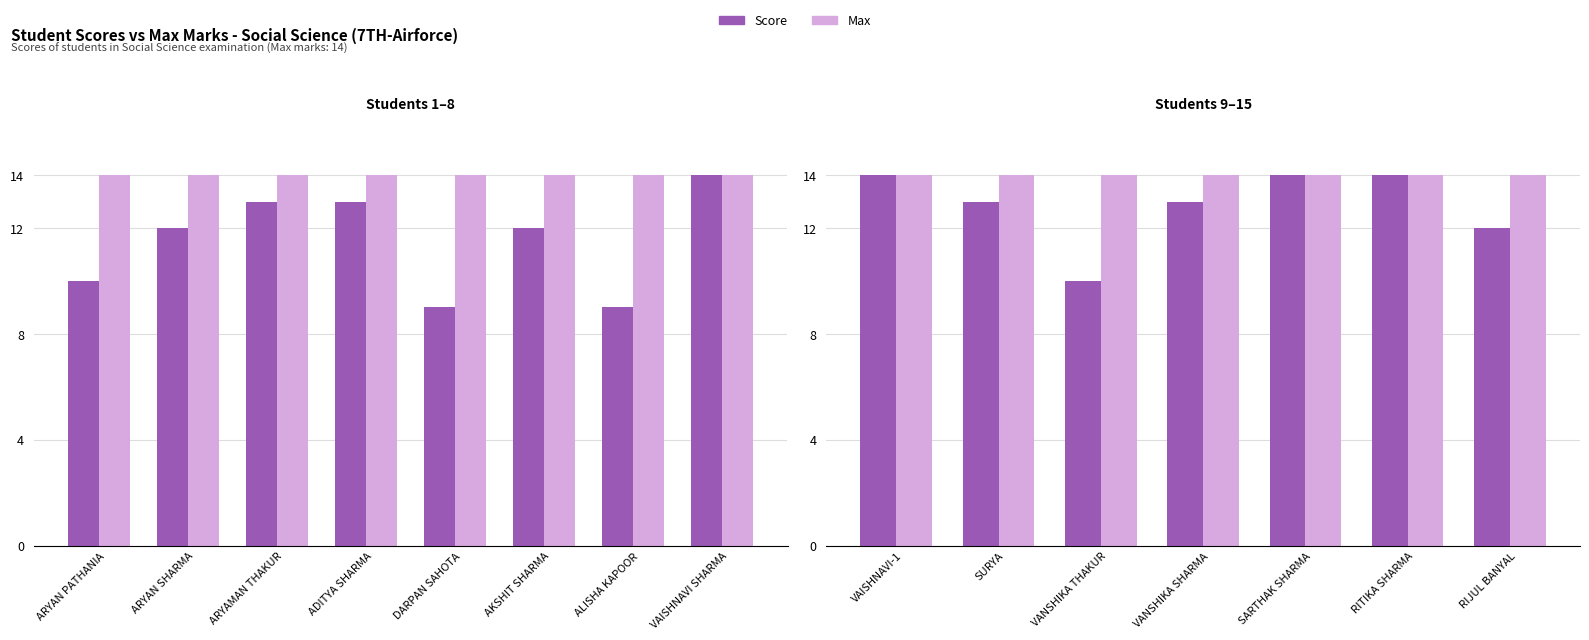

Does the chart contain stacked bars?

No